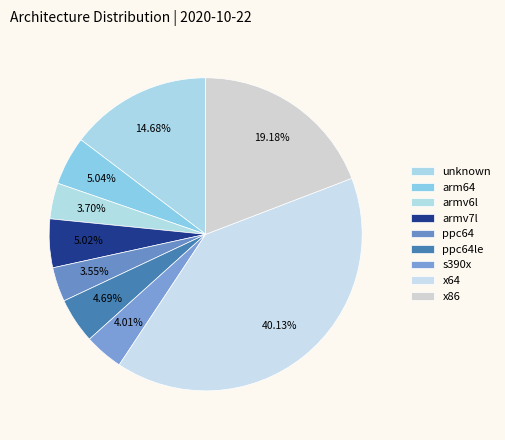

How much of the chart is everything except unknown?

85.3%